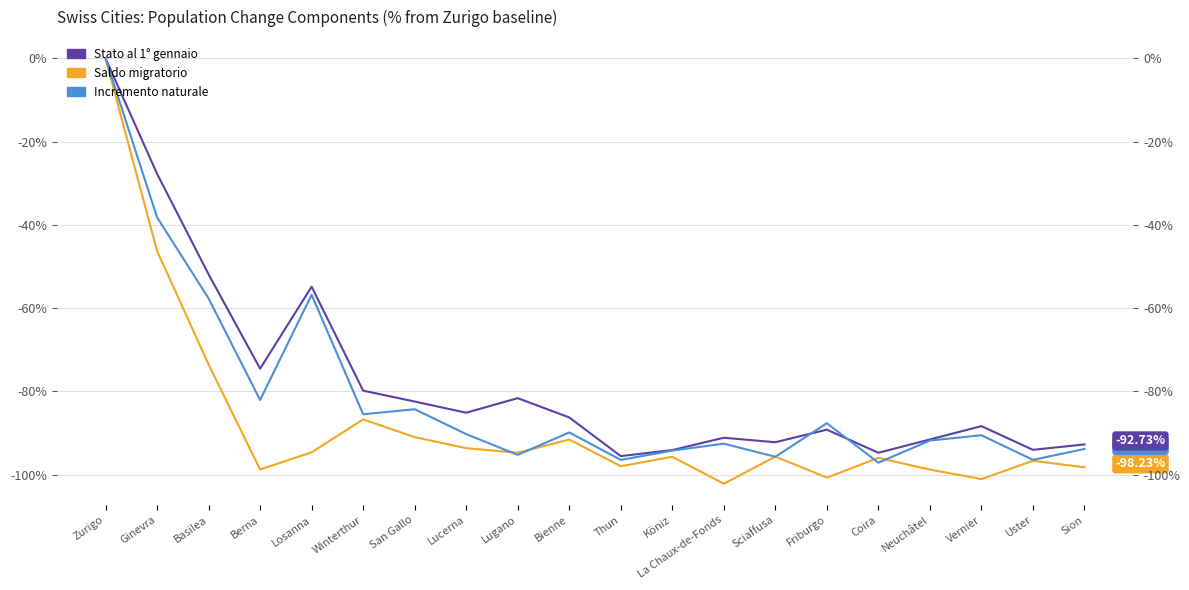

What is the total value across all series at Berna?

-255.3